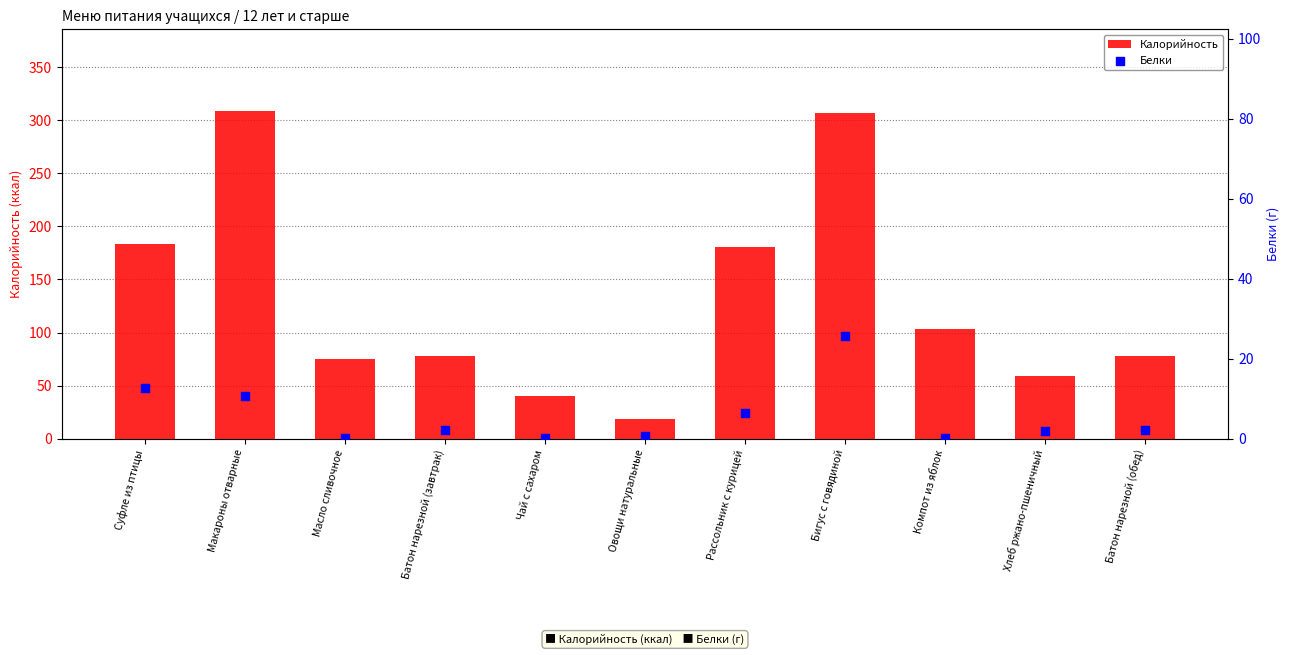

What are all the series names shown in the legend?

Калорийность, Белки